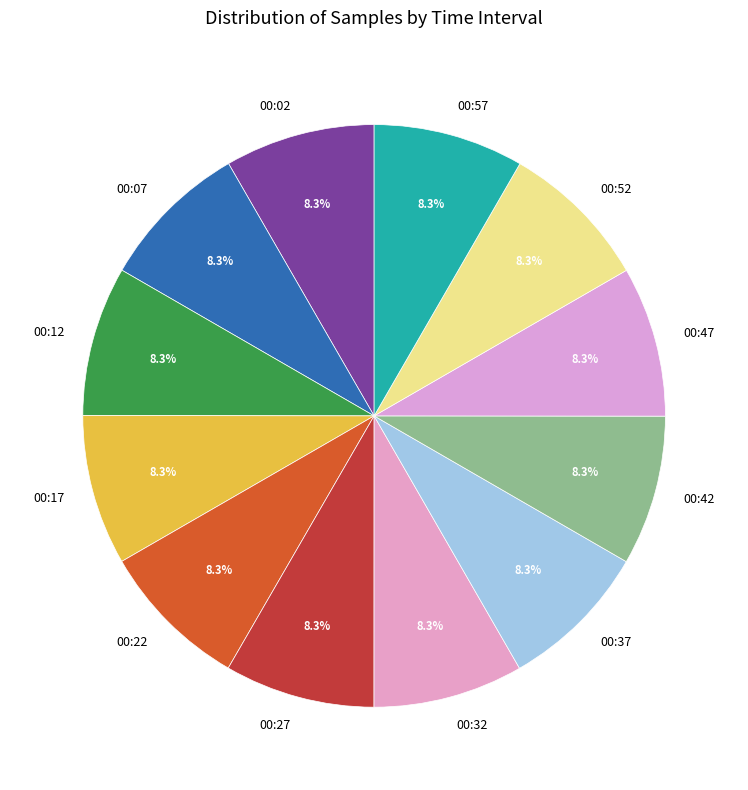

What is the ratio of the value at 00:02 to the value at 00:22?

1.0